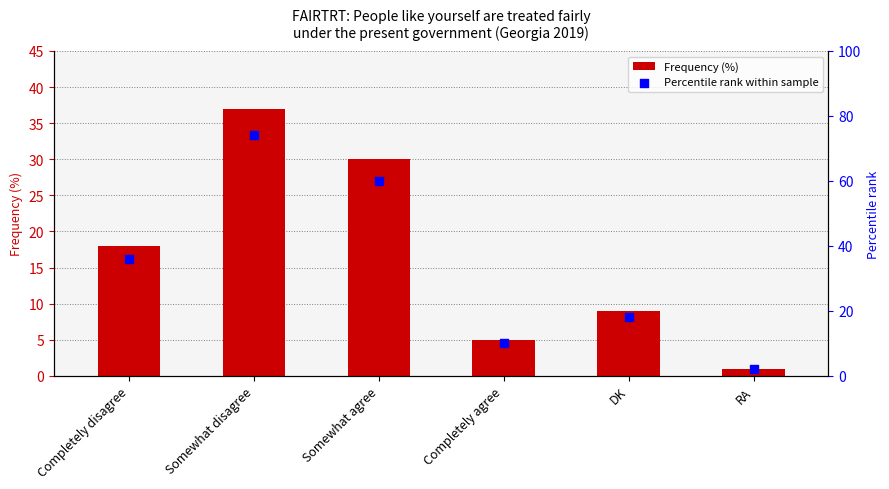

What is the total value across all series at DK?

27